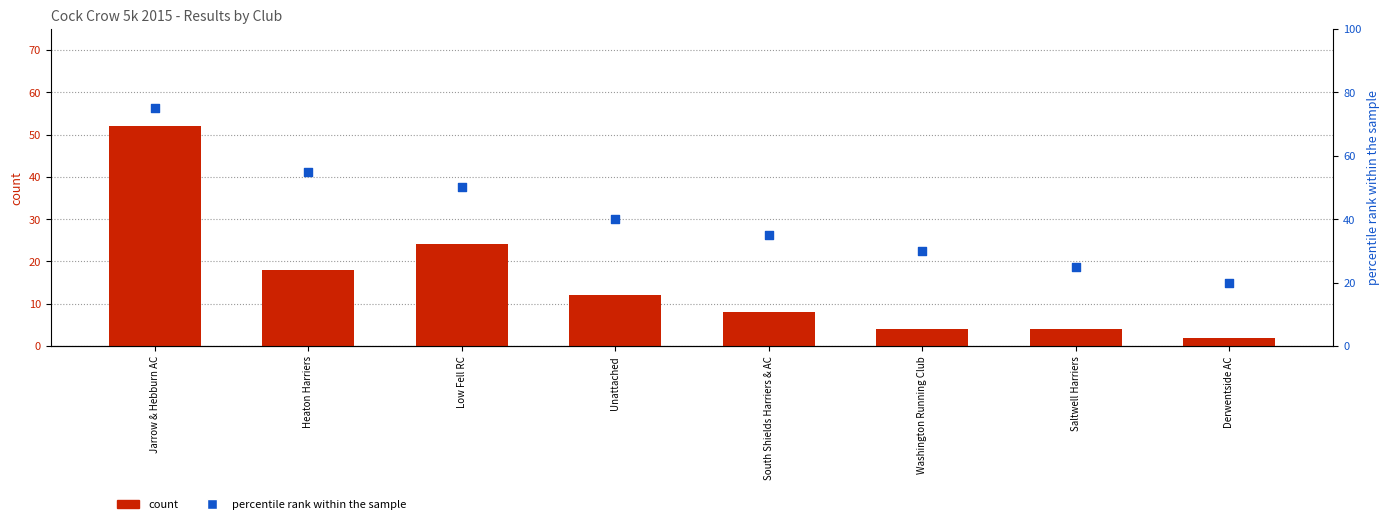

Which series reaches the minimum Y coordinate?

count